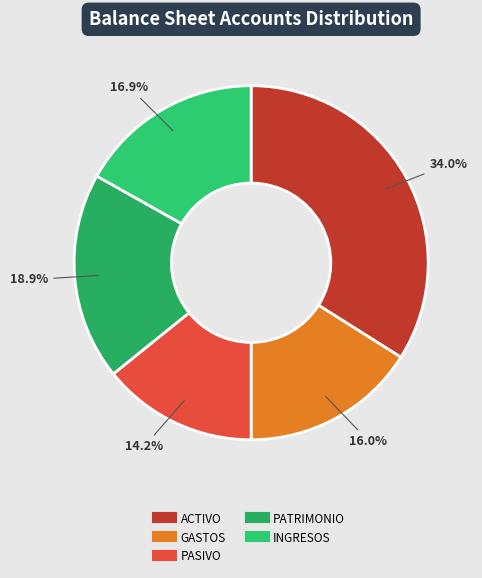

How many segments does this pie chart have?

5